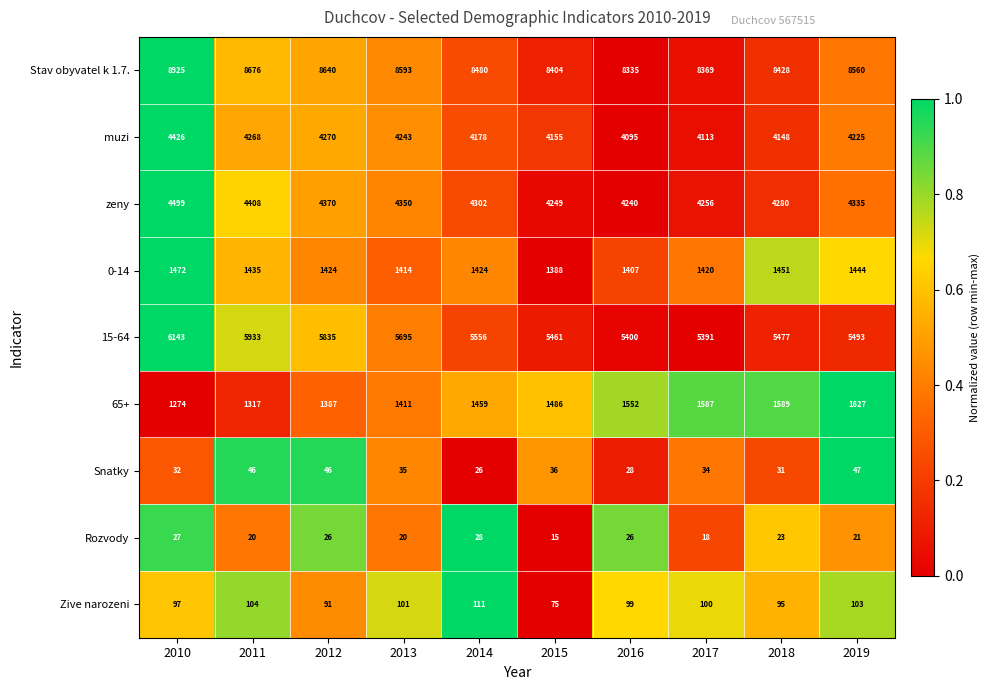

At which label does Snatky reach its peak?

2019